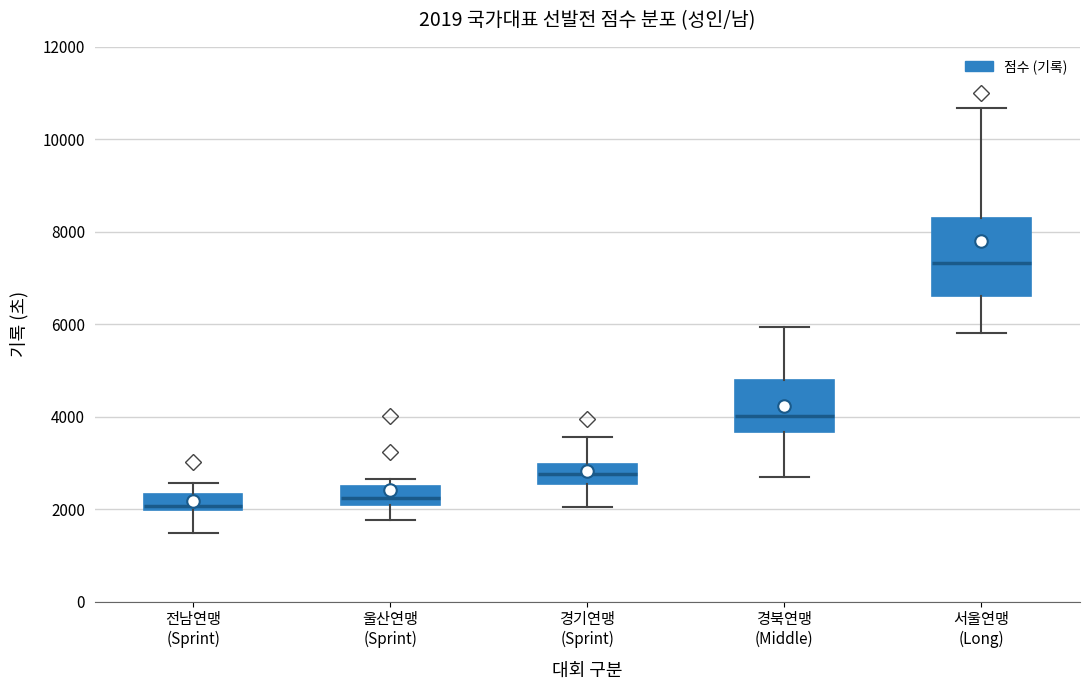

Which box is the tallest, from its lower edge to its upper edge?

서울연맹 (Long)